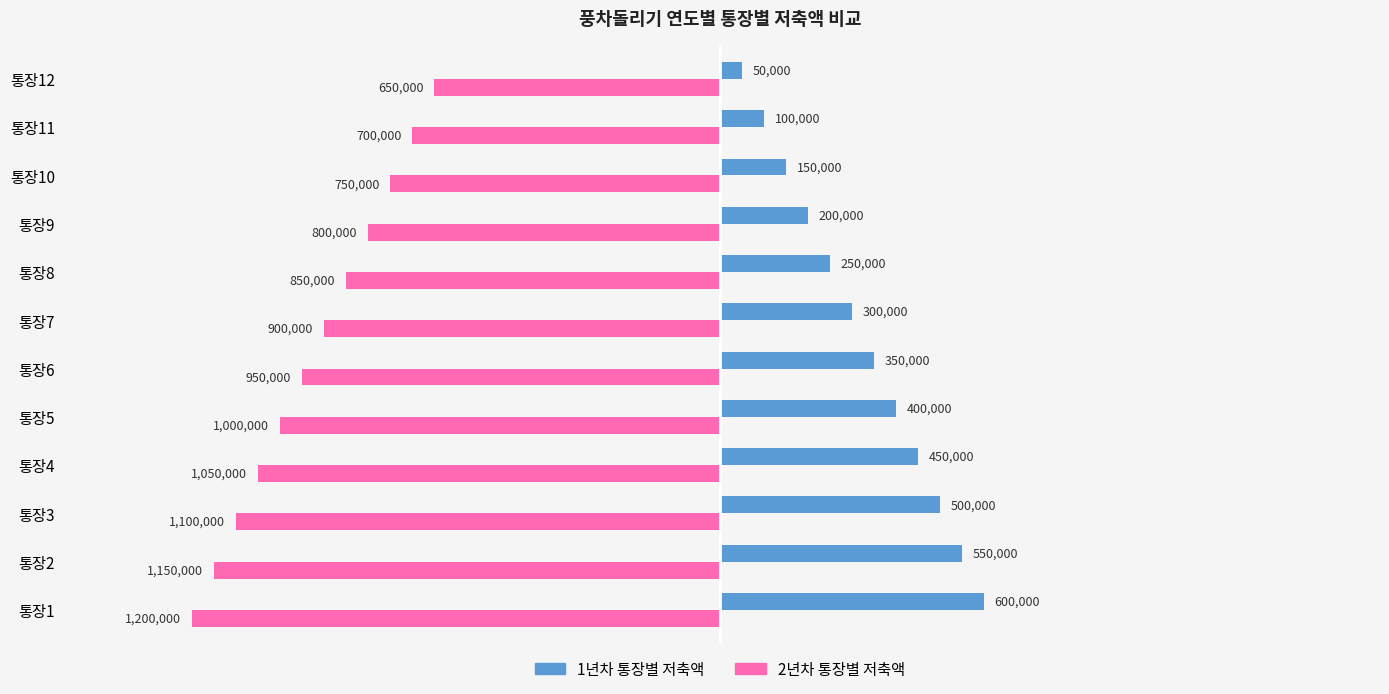

What are all the series names shown in the legend?

1년차 통장별 저축액, 2년차 통장별 저축액